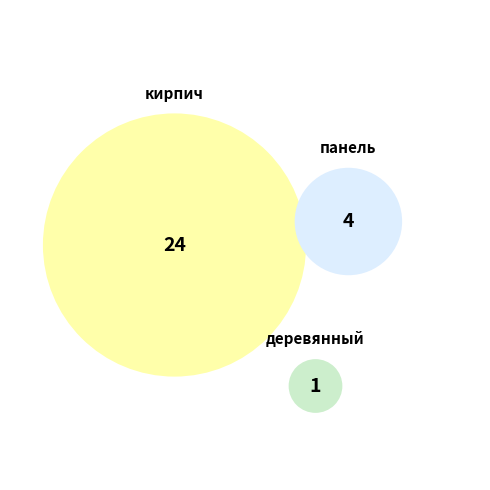

Count the number of slices in the pie.

3